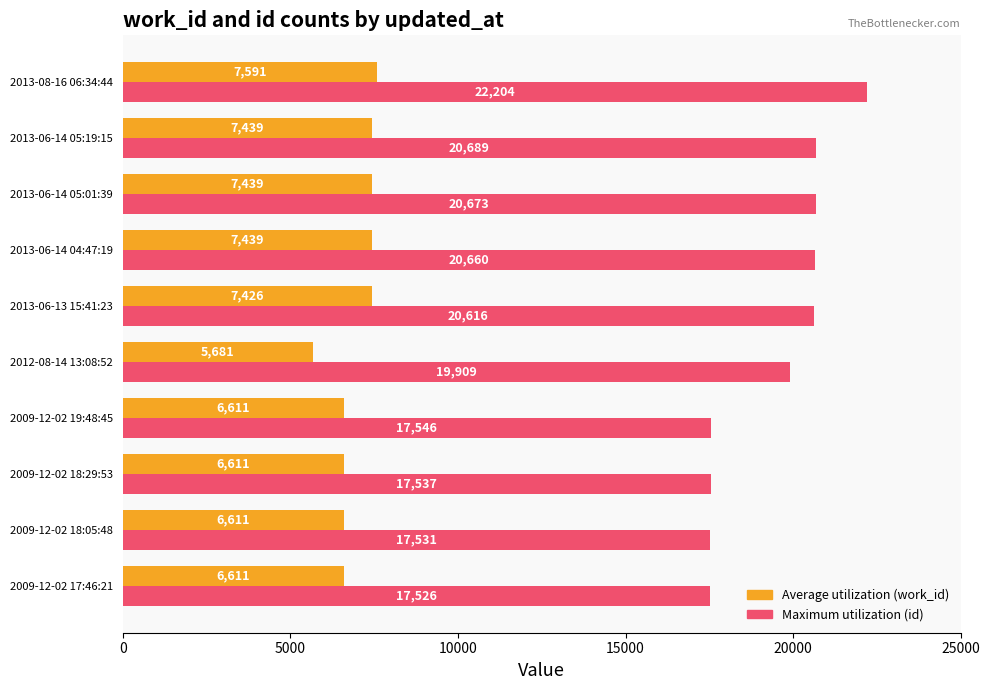

At which category does the chart reach its minimum across all series?

2012-08-14 13:08:52